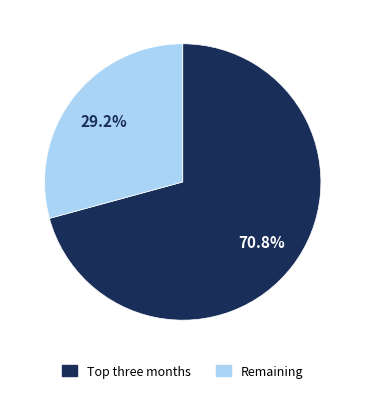

Is there a majority slice in this chart?

Yes